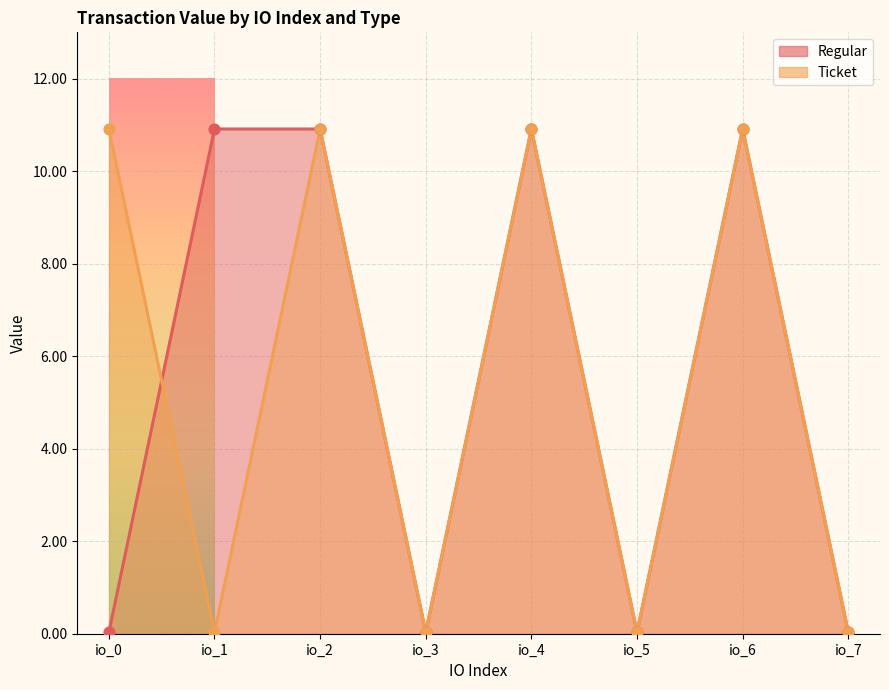

Is the value of Ticket at io_3 greater than the value of Regular at io_1?

No